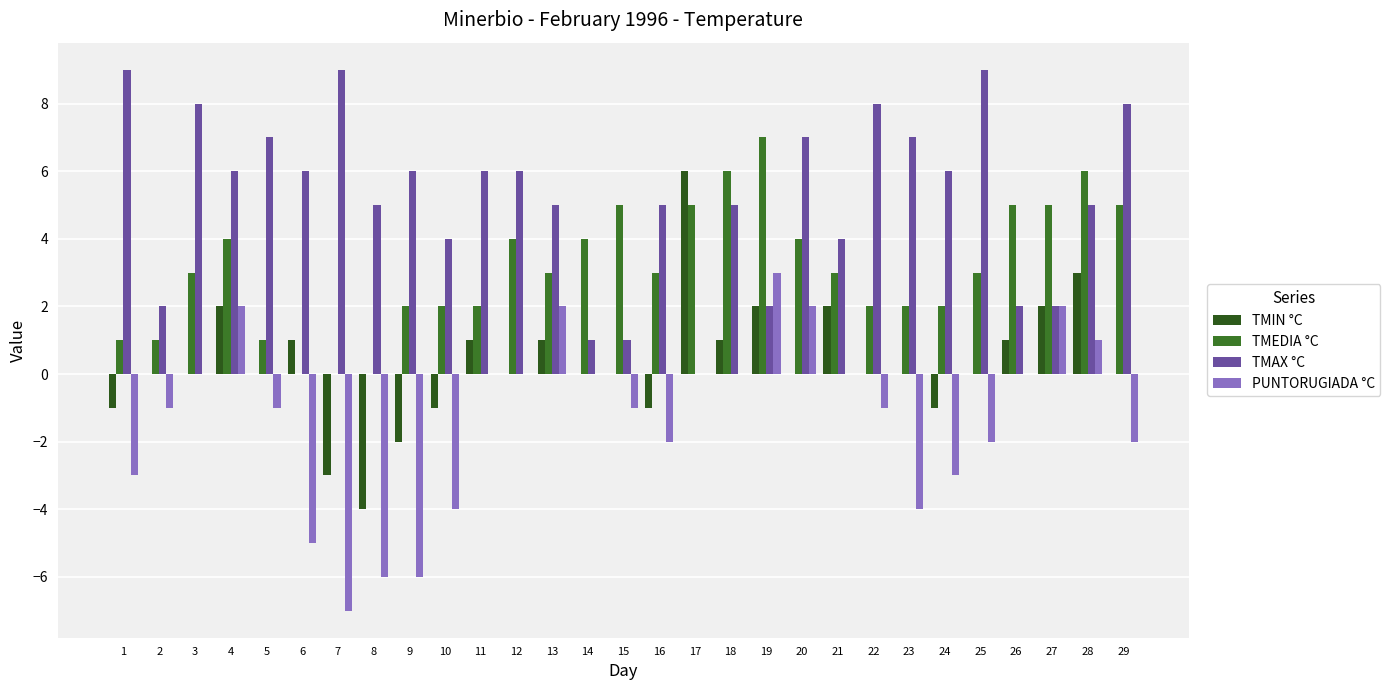

What is the sum of all TMEDIA °C values?

90